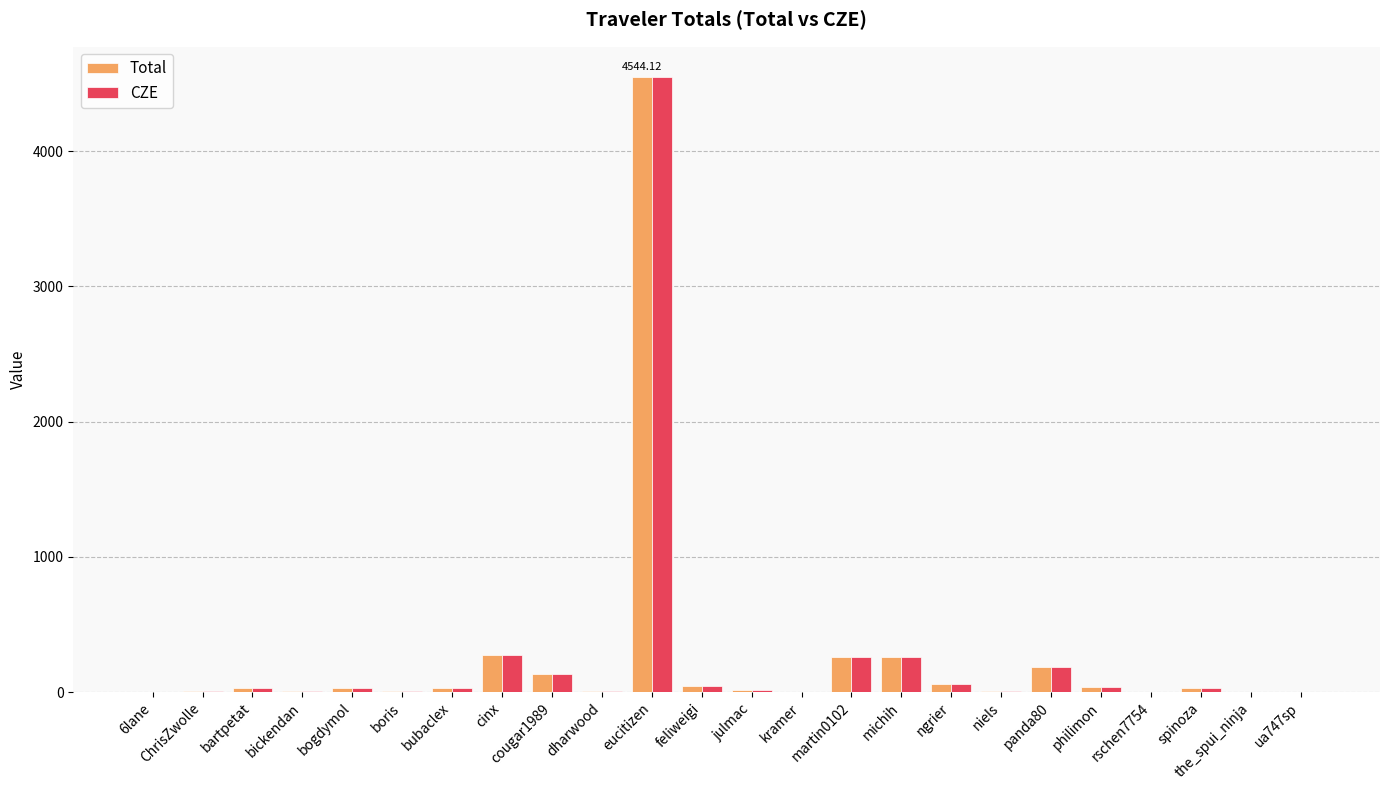

At which label does CZE reach its peak?

eucitizen